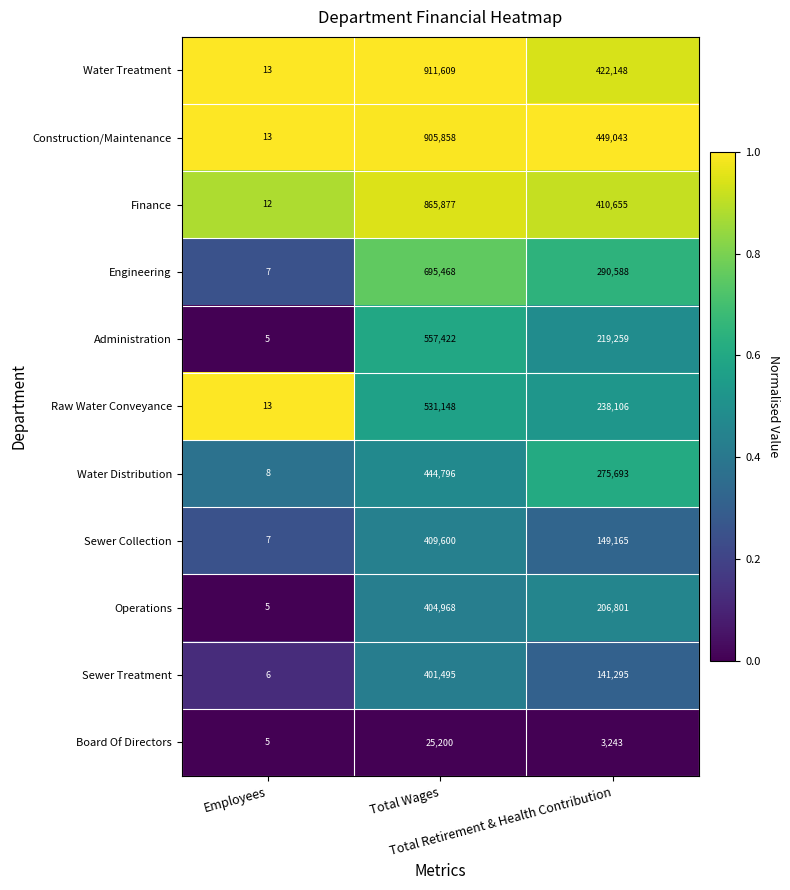

Count the Administration values in the range 5 to 557422.

3